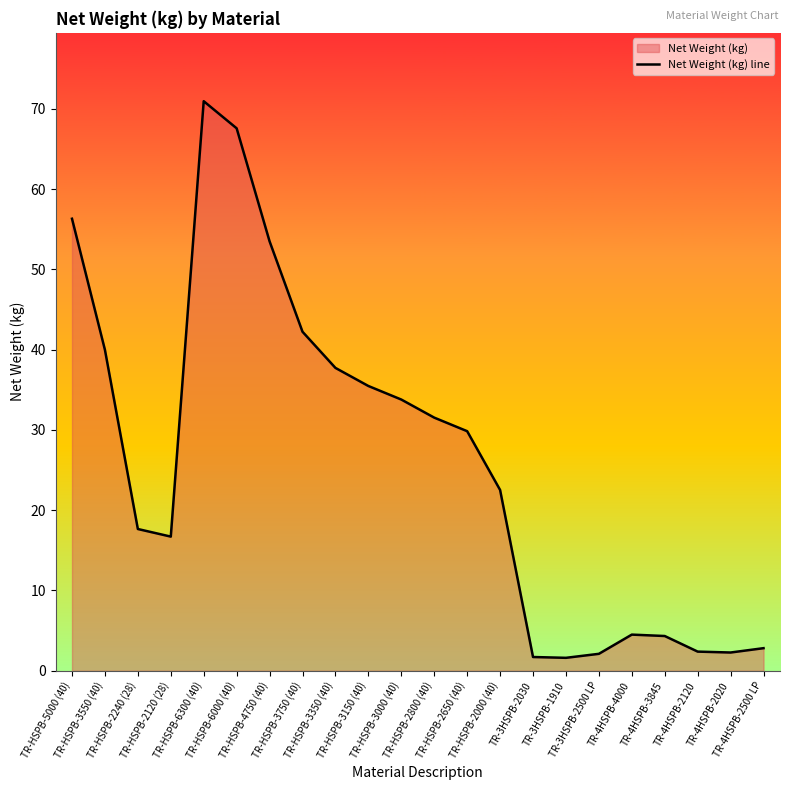

Reading left to right, list all the values displayed in this chart.

56.3	40.0	17.7	16.7	70.9	67.6	53.5	42.2	37.7	35.5	33.8	31.5	29.8	22.5	1.7	1.6	2.1	4.5	4.3	2.4	2.3	2.8